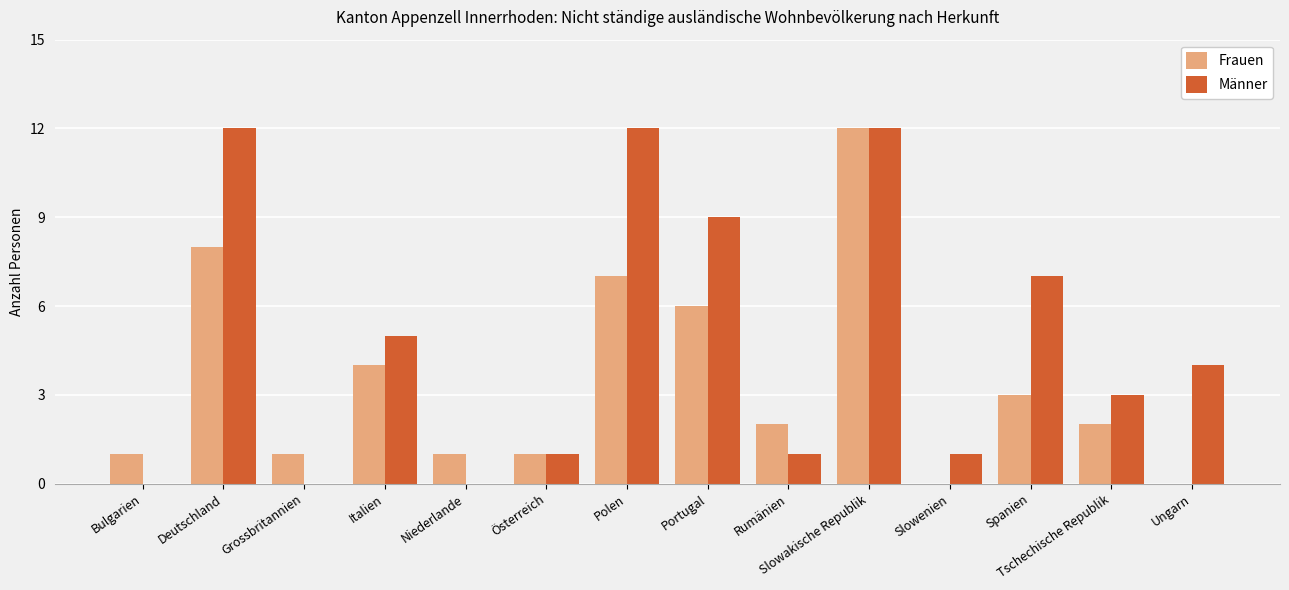

Reading left to right, list all the values displayed in this chart.

Frauen: 1	8	1	4	1	1	7	6	2	12	0	3	2	0
Männer: 0	12	0	5	0	1	12	9	1	12	1	7	3	4